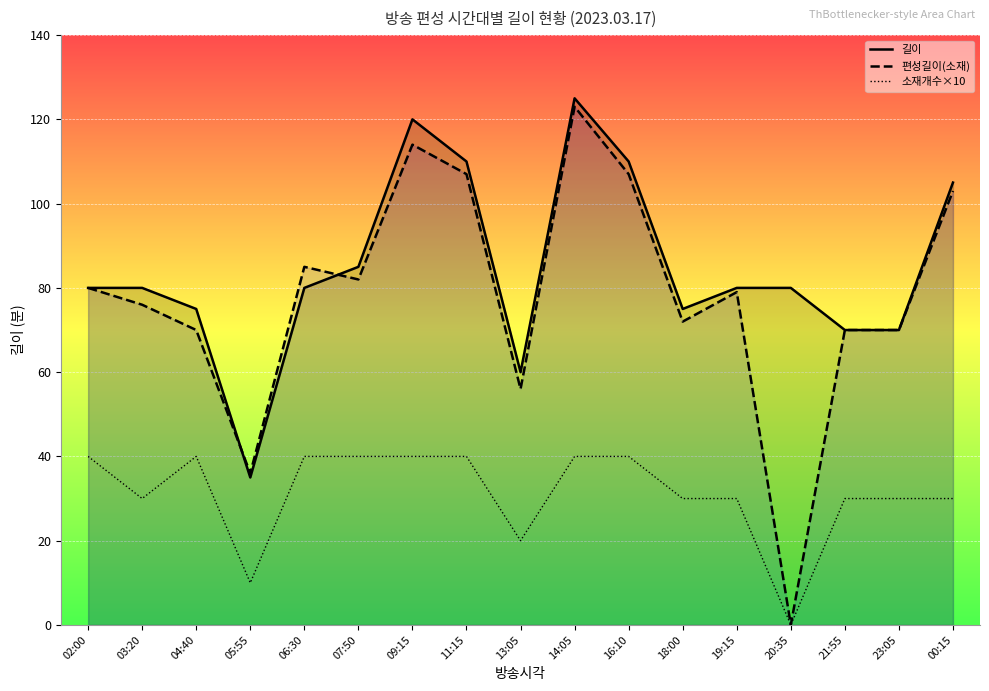

True or false: 길이 has more than 1 interior local peaks.

True